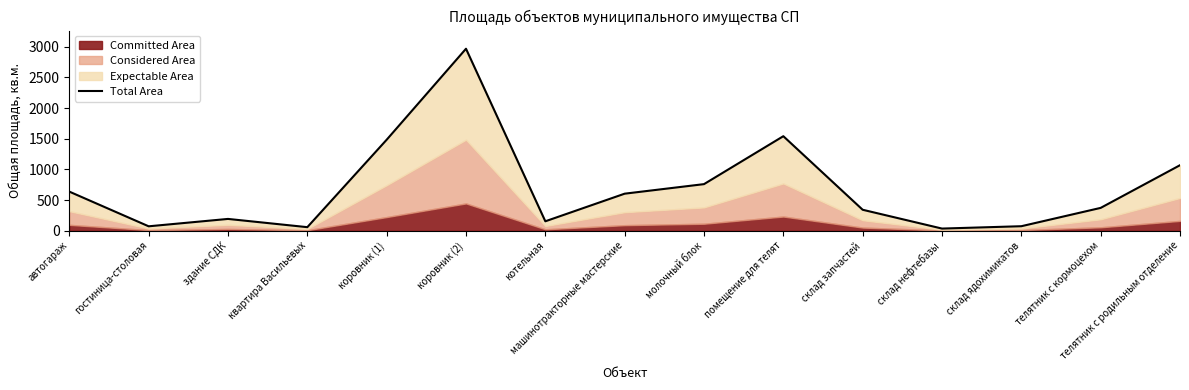

True or false: there are more than 0 points higher than both neighbors.

True